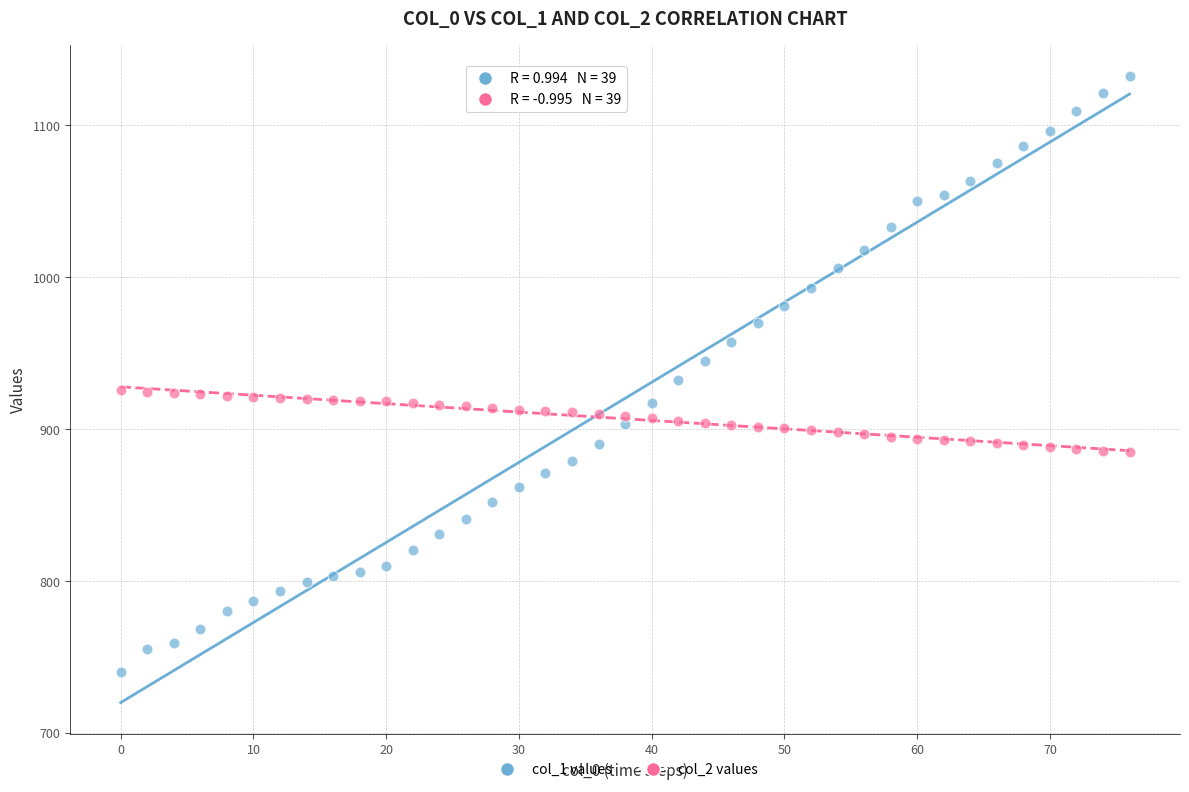

Across all data points, what is the range of Y values (max minus min)?

392.0